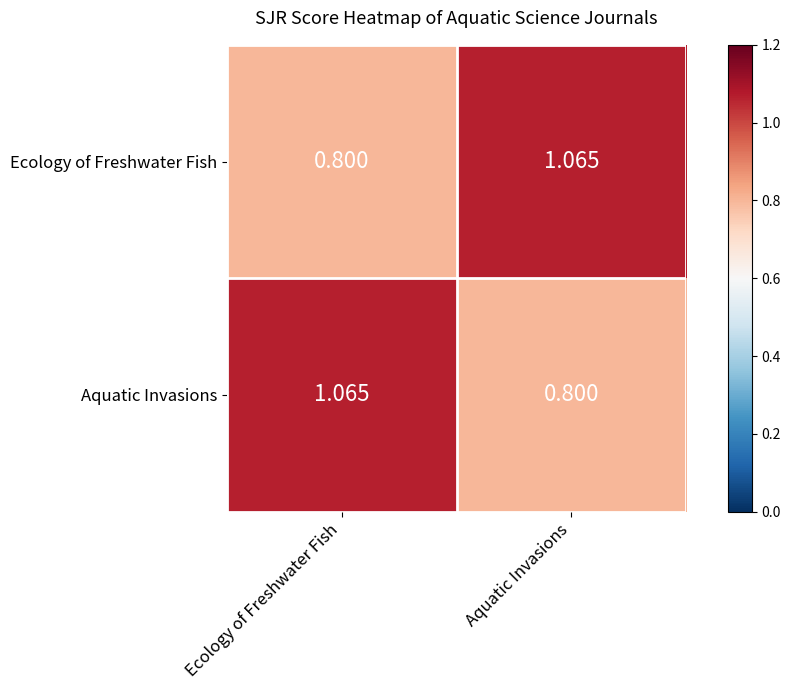

At which label does Aquatic Invasions reach its minimum?

Aquatic Invasions